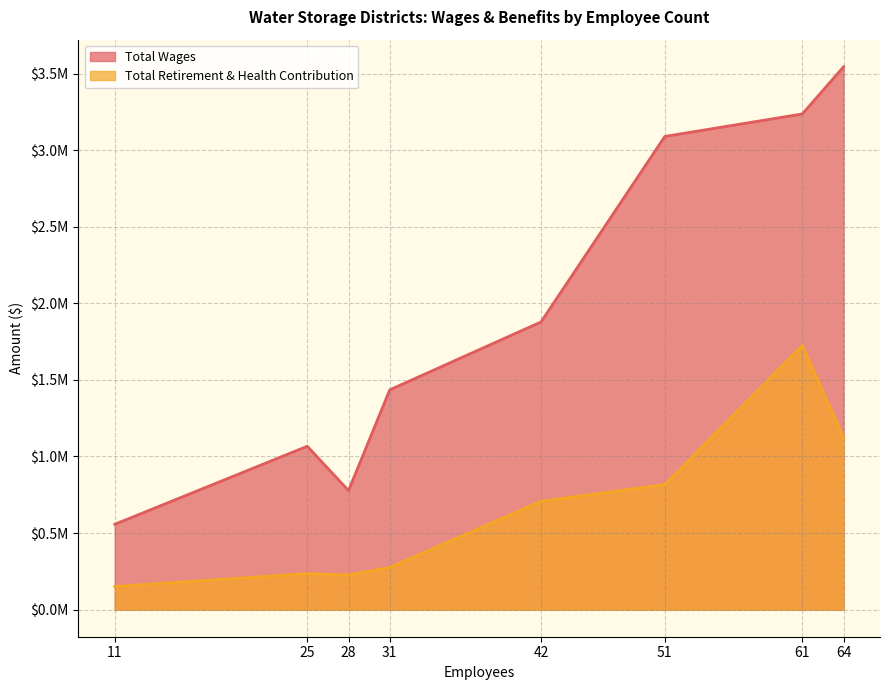

What value does the Total Retirement & Health Contribution series have at 25, to the nearest 100?

234900